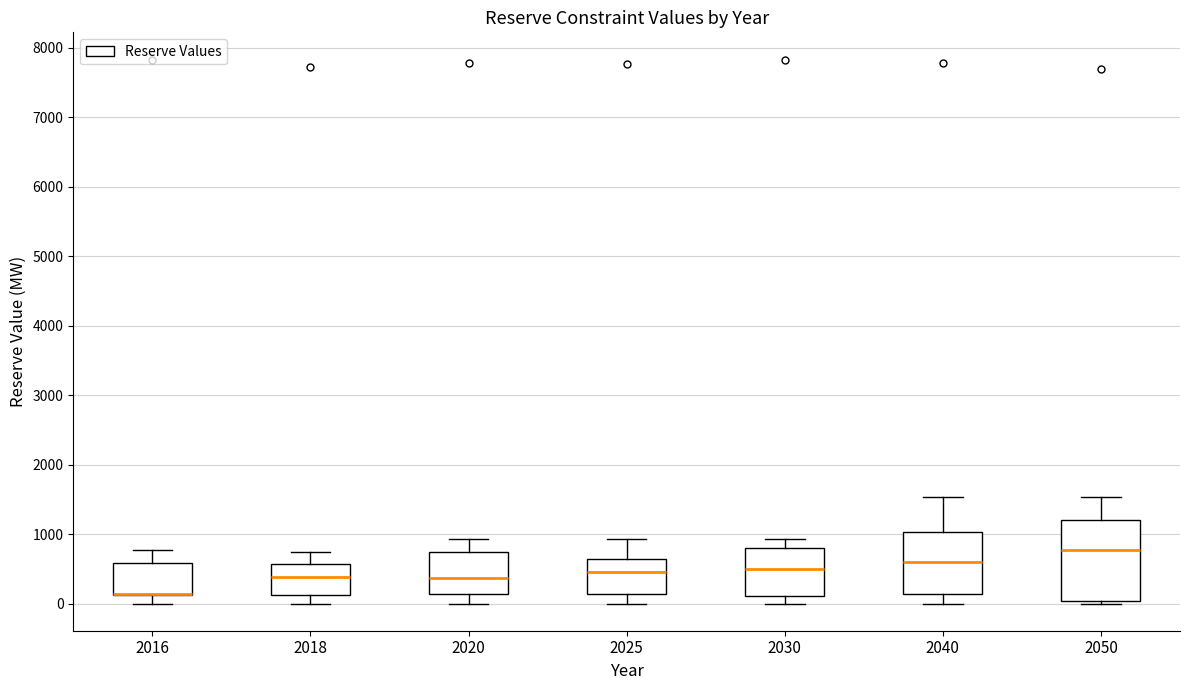

Reading left to right, read every box against the y-axis: the position of its median line, the range the box covers, and the ends of its whiskers. The values are not printed on the chart, so give them approximately, as read against the axis.

2016: median 100 (drawn on the box's lower edge), box 100 to 600, whiskers 0 to 800
2018: median 400, box 100 to 600, whiskers 0 to 700
2020: median 400, box 100 to 700, whiskers 0 to 900
2025: median 500, box 100 to 600, whiskers 0 to 900
2030: median 500, box 100 to 800, whiskers 0 to 900
2040: median 600, box 100 to 1000, whiskers 0 to 1500
2050: median 800, box 0 to 1200, whiskers 0 (just below the box's lower edge) to 1500